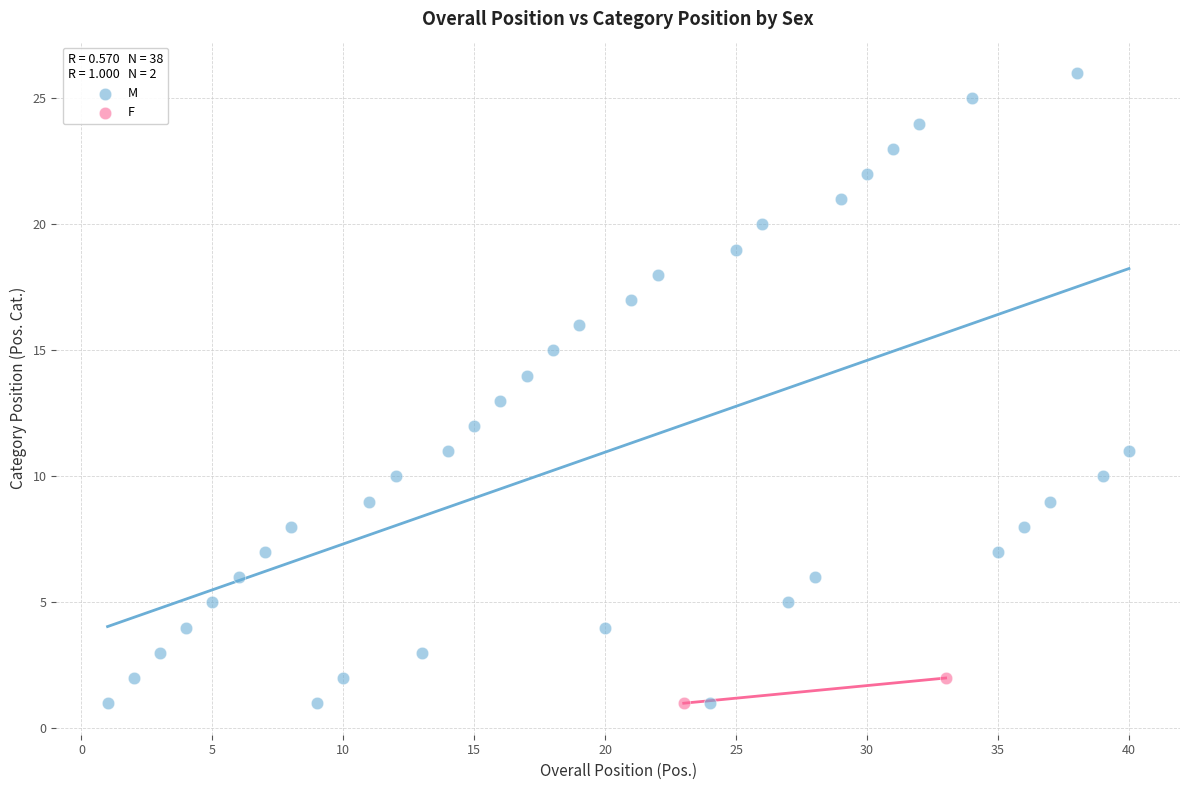

What are all the series names shown in the legend?

M, F